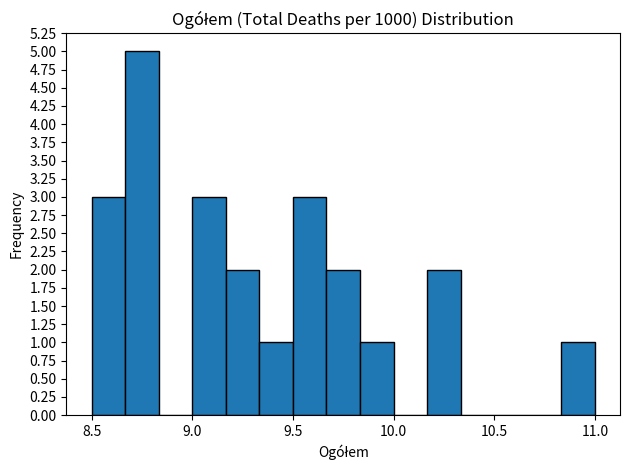

Around what value on the x-axis is the tallest bar? Give the approximate position of its centre, as read against the axis.

8.75